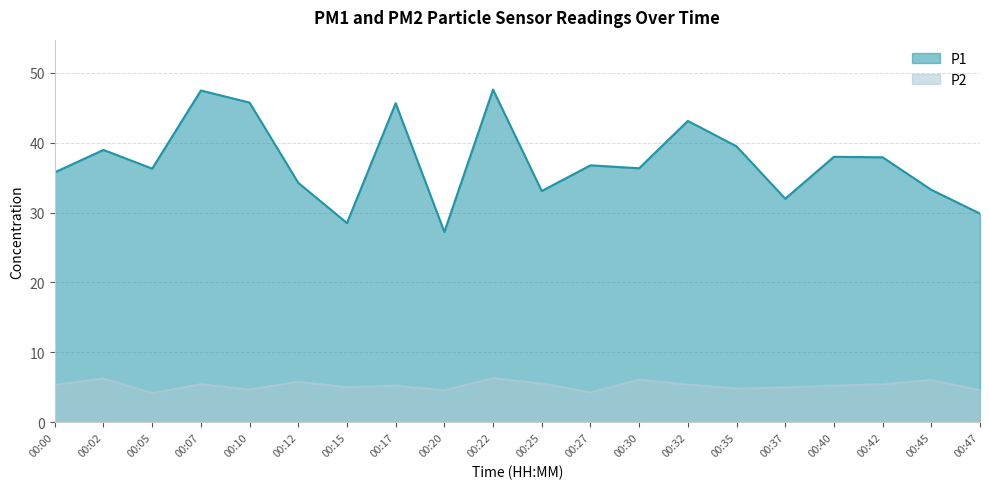

Reading left to right, list all the values displayed in this chart.

P1: 35.8	39.0	36.3	47.5	45.7	34.2	28.5	45.6	27.2	47.6	33.1	36.8	36.3	43.1	39.5	32.0	38.0	37.9	33.2	29.9
P2: 5.3	6.3	4.2	5.5	4.7	5.8	5.0	5.2	4.6	6.3	5.5	4.3	6.1	5.4	4.8	5.0	5.2	5.5	6.0	4.6